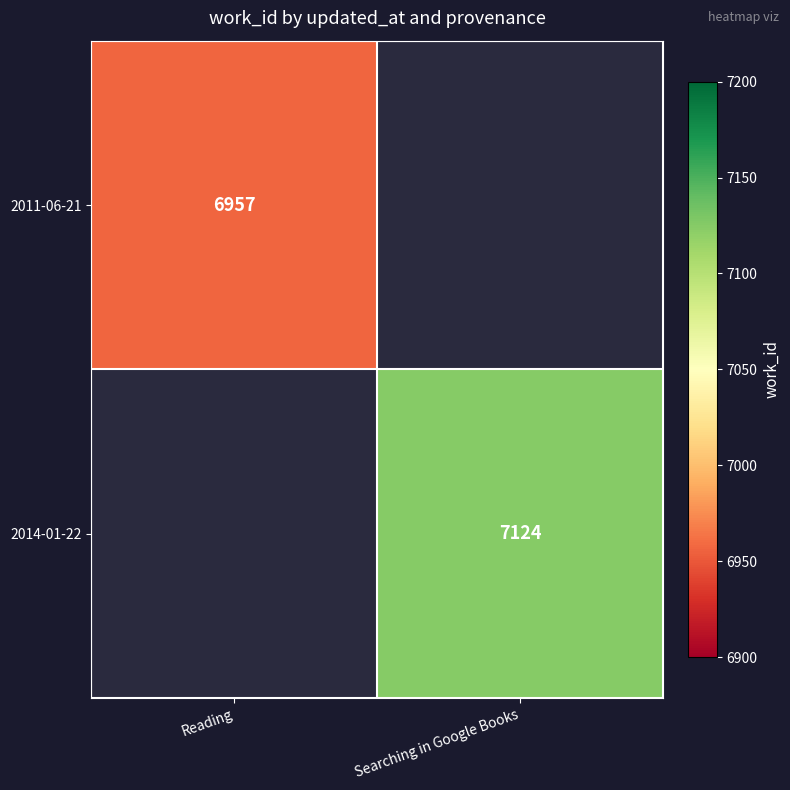

The value of 2014-01-22 at Searching in Google Books is 12333. True or false?

False